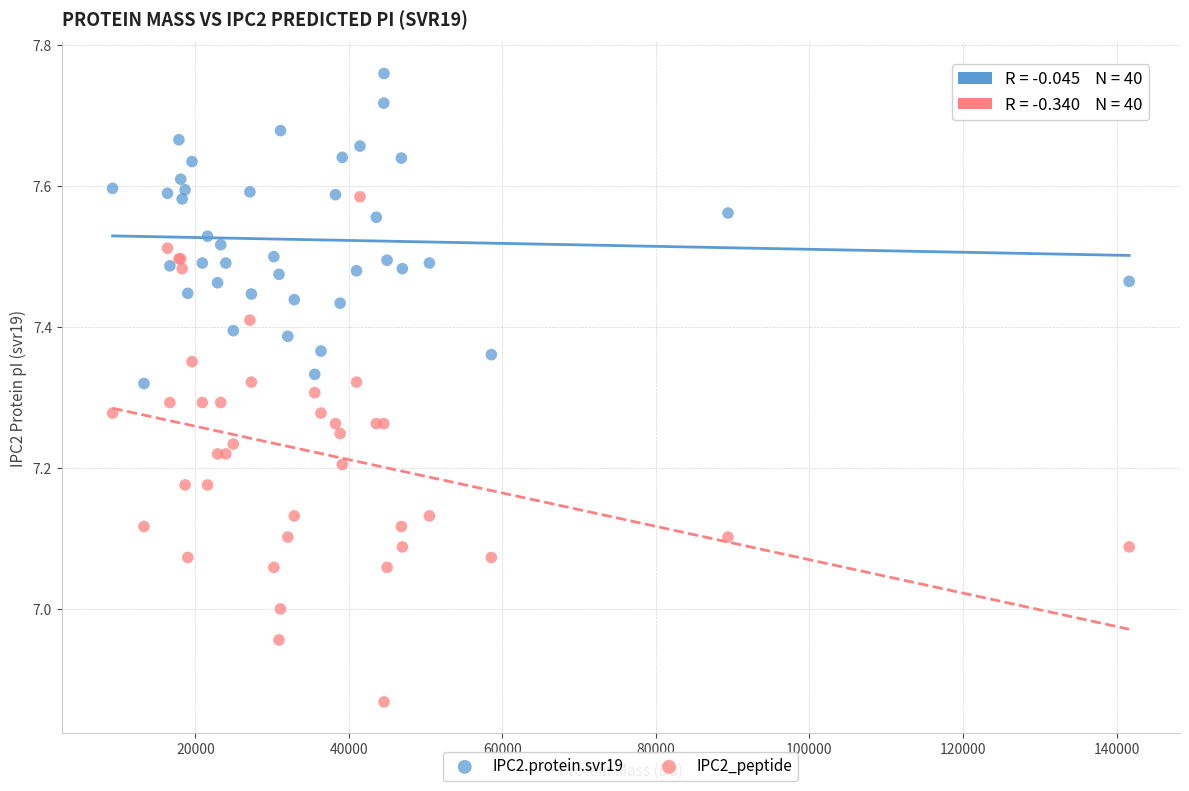

What is the X range (max minus min) for the scatter plot?

132450.4